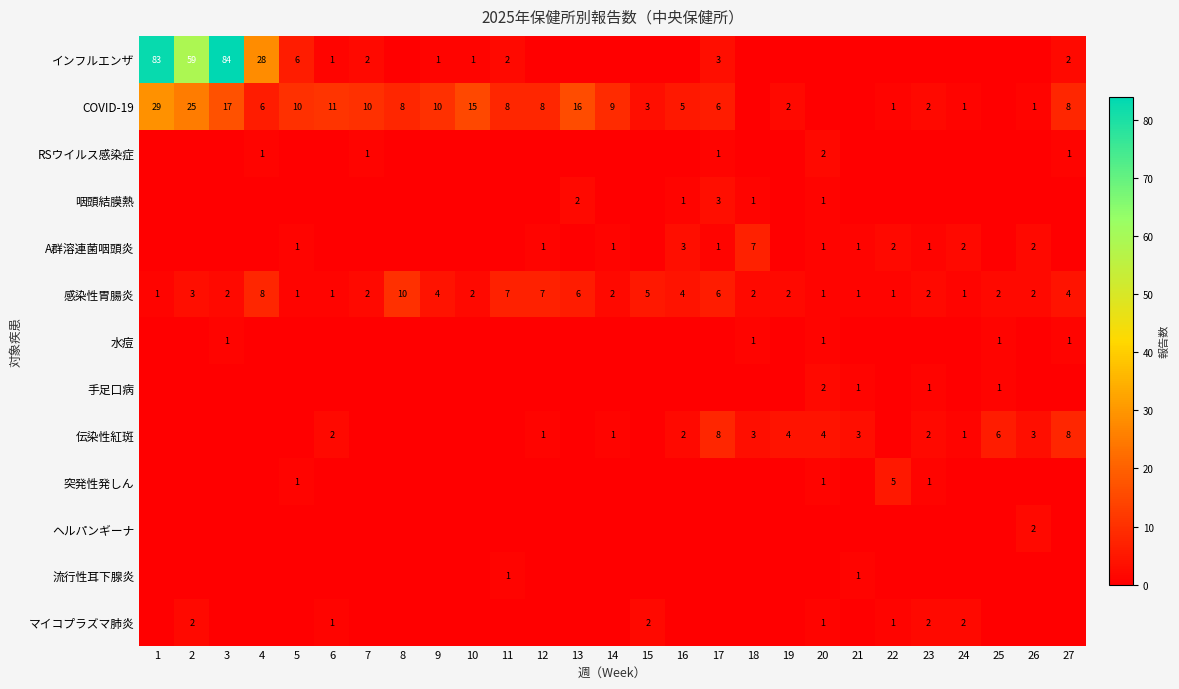

What is the sum of the COVID-19 values at 5 and 19?

12